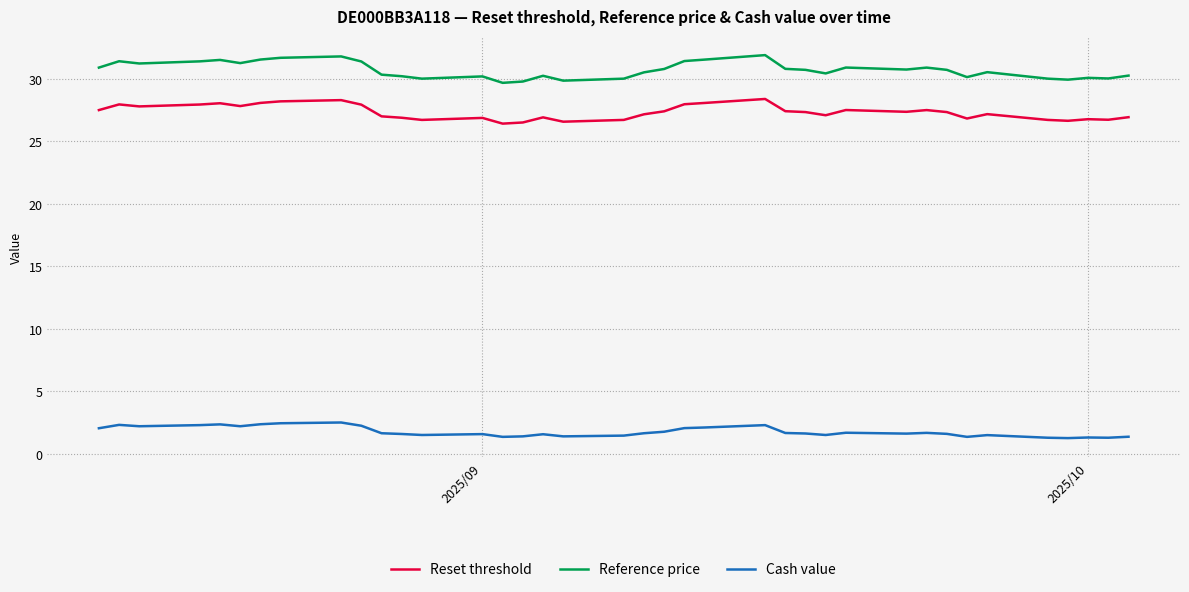

What is the maximum value shown in the chart?

31.9